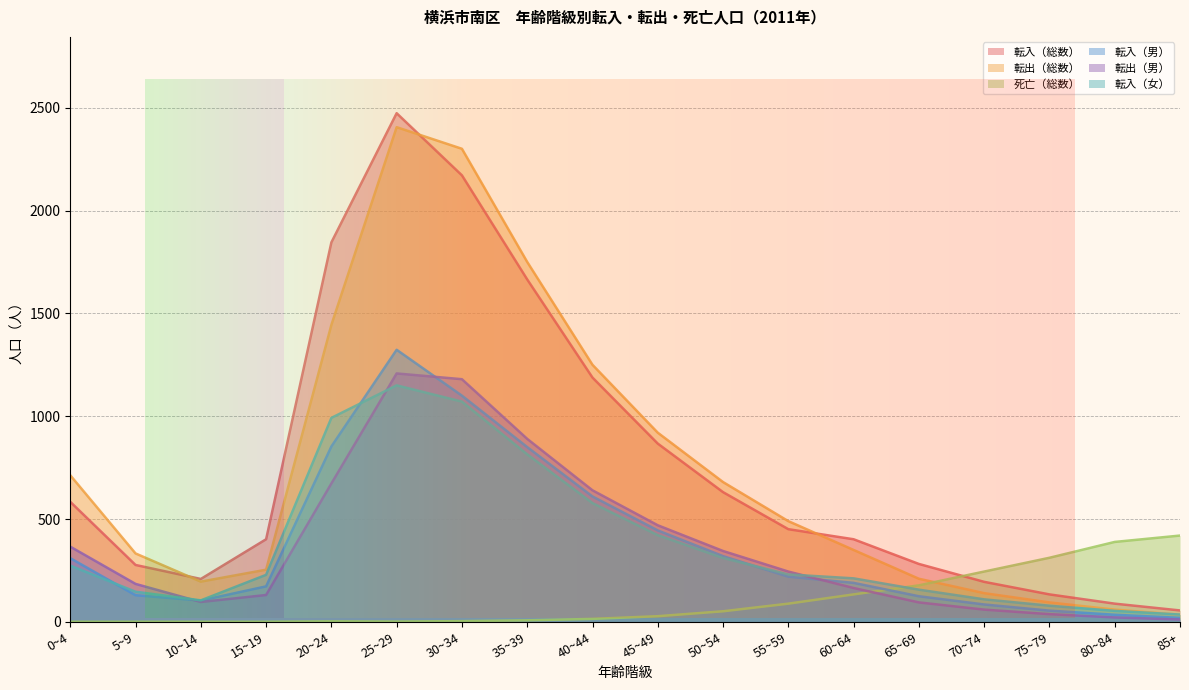

True or false: 転入（総数） and 転入（男） cross at least once.

False